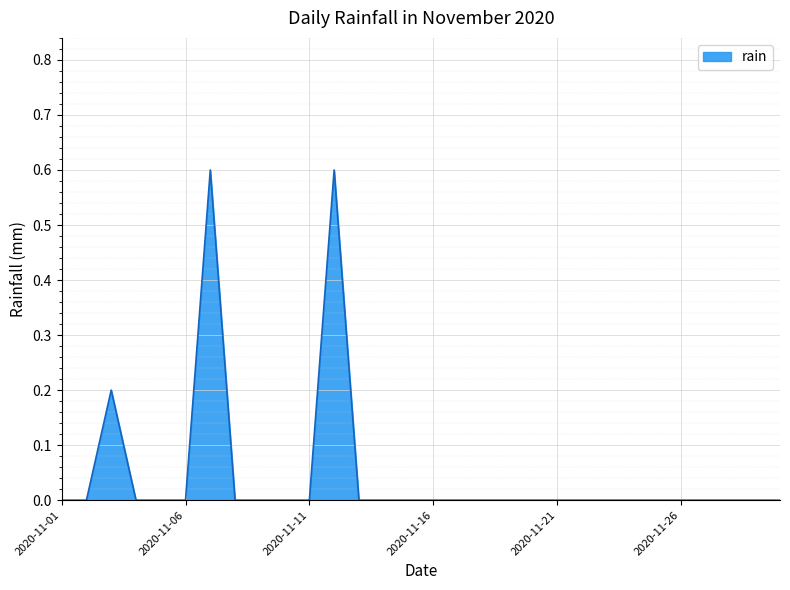

What is the maximum value shown in the chart?

0.6